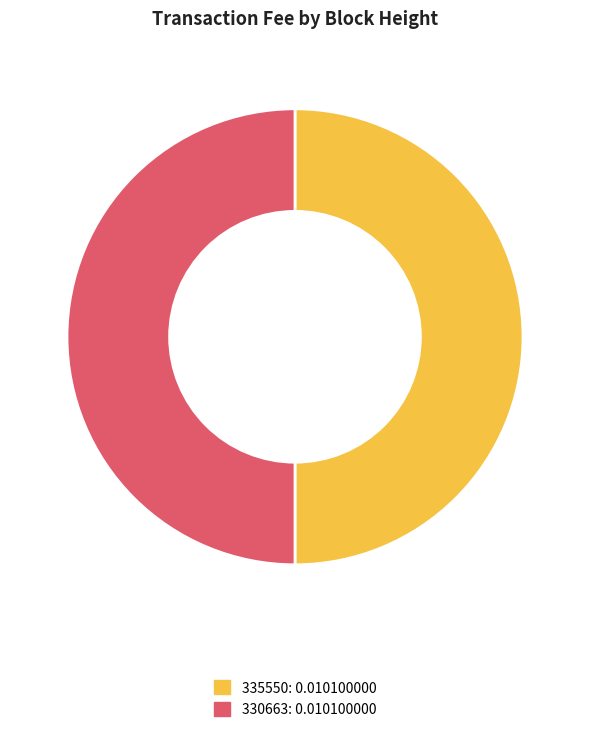

Is the sum of 335550 and 330663 greater than half?

Yes